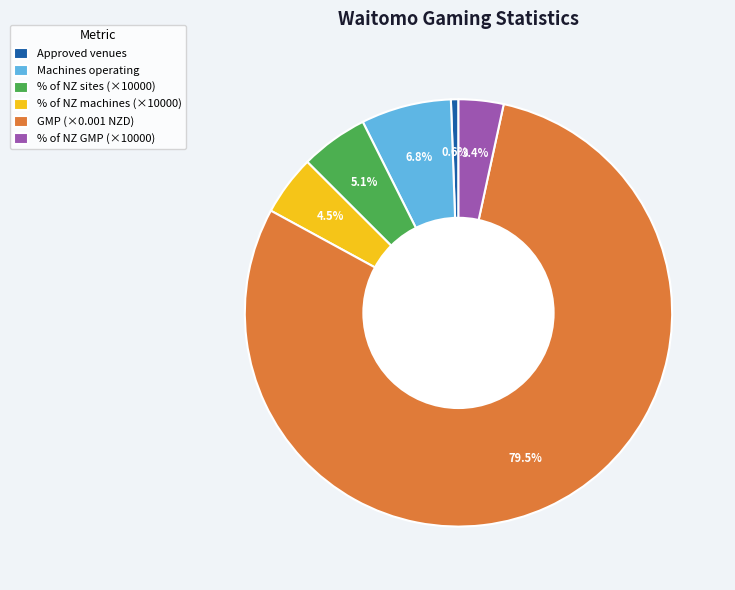

Which category has the smallest portion of the pie?

Approved venues